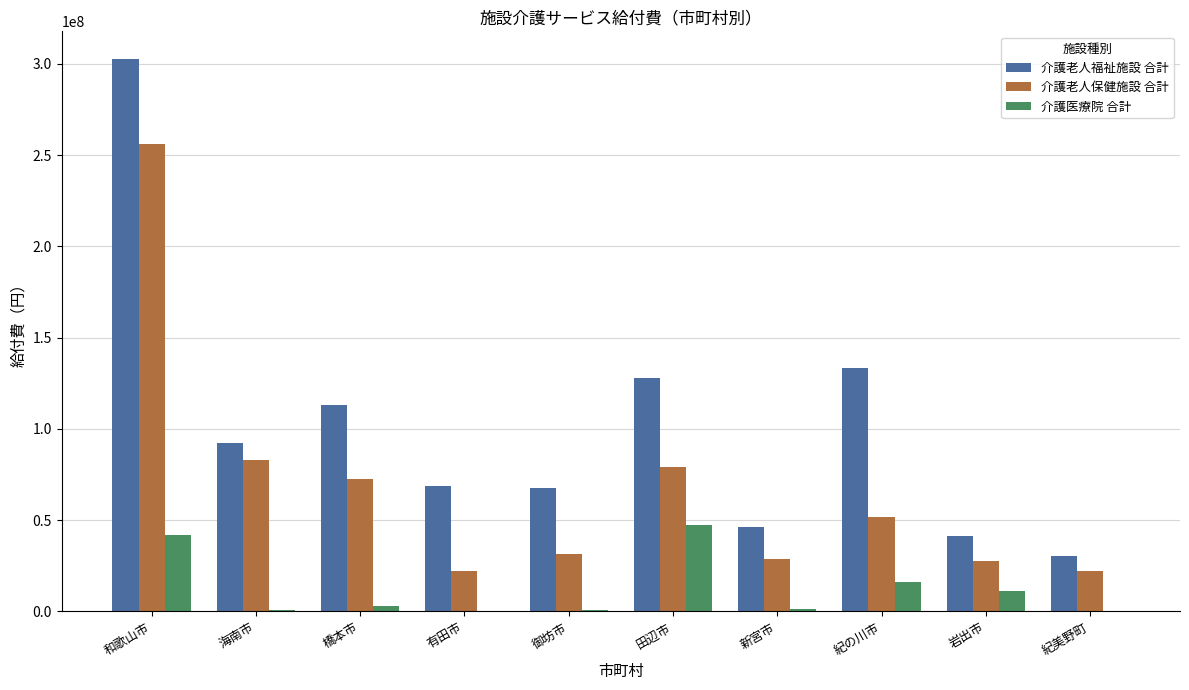

The 介護老人福祉施設 合計 series shows 118022413 at 有田市. True or false?

False